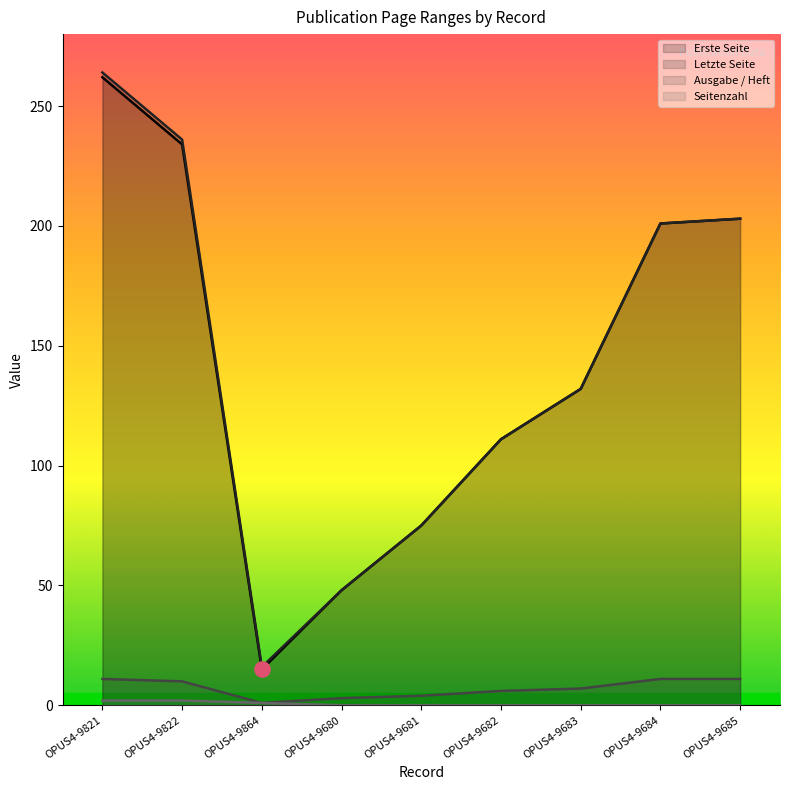

Which series reaches the maximum Y coordinate?

Letzte Seite